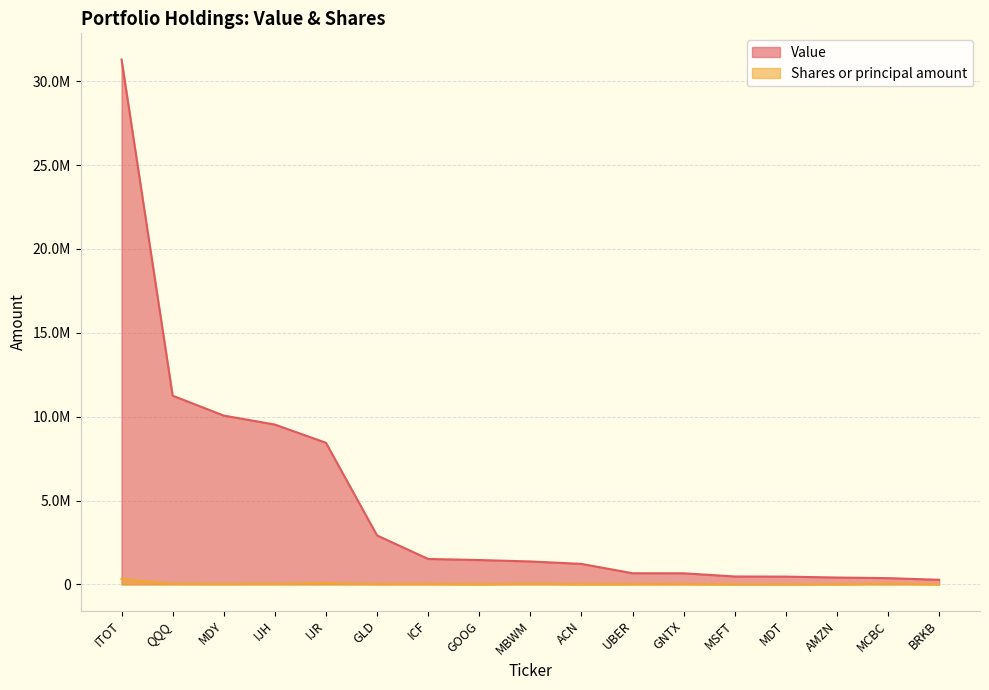

At how many categories does at least one series exceed 11896092?

1